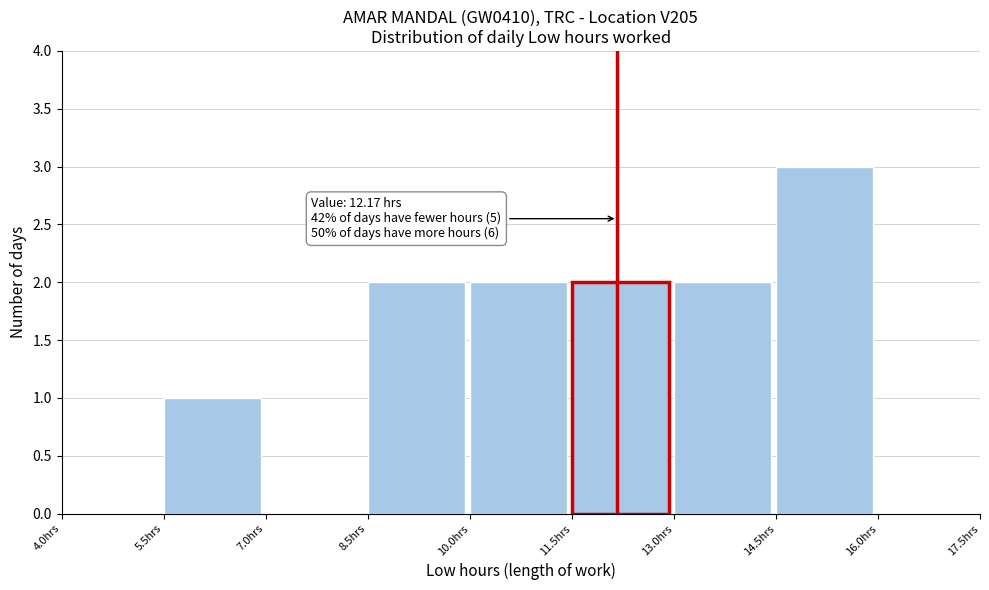

Over which range of the x-axis is the bar tallest?

14.5 to 16.0